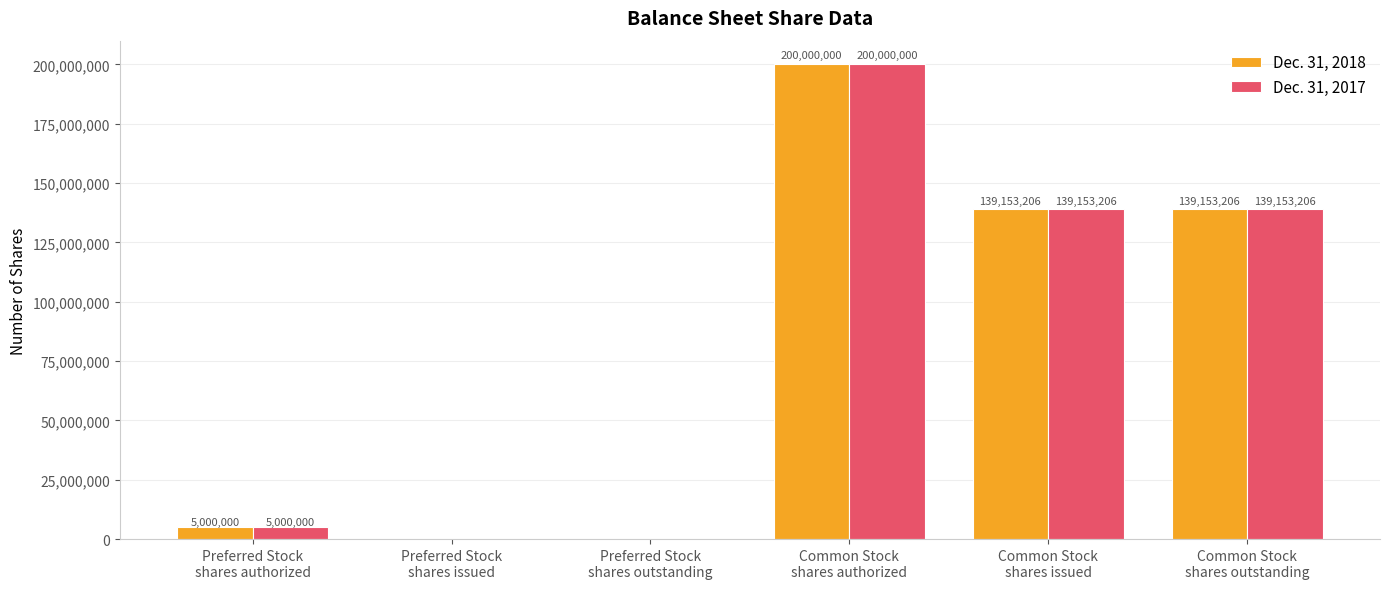

Reading left to right, extract all data points from this chart.

Dec. 31, 2018: Preferred Stock
shares authorized=5000000	Preferred Stock
shares issued=0	Preferred Stock
shares outstanding=0	Common Stock
shares authorized=200000000	Common Stock
shares issued=139153206	Common Stock
shares outstanding=139153206
Dec. 31, 2017: Preferred Stock
shares authorized=5000000	Preferred Stock
shares issued=0	Preferred Stock
shares outstanding=0	Common Stock
shares authorized=200000000	Common Stock
shares issued=139153206	Common Stock
shares outstanding=139153206